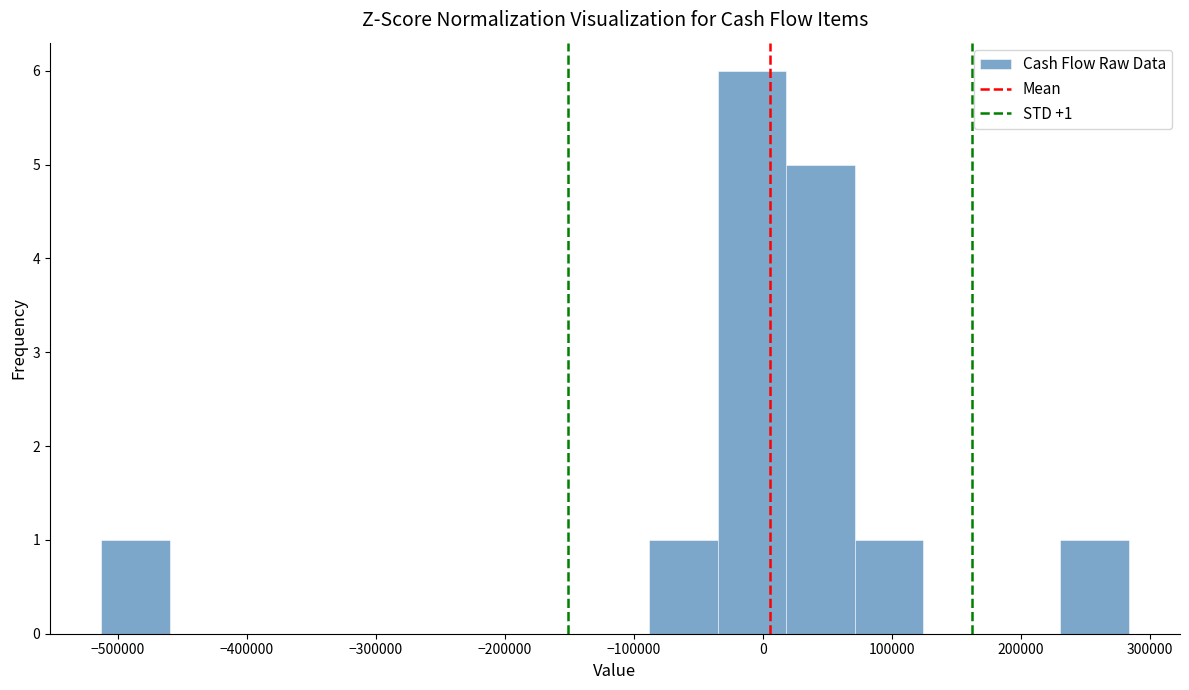

Over which range of the x-axis is the bar tallest?

-30000 to 20000